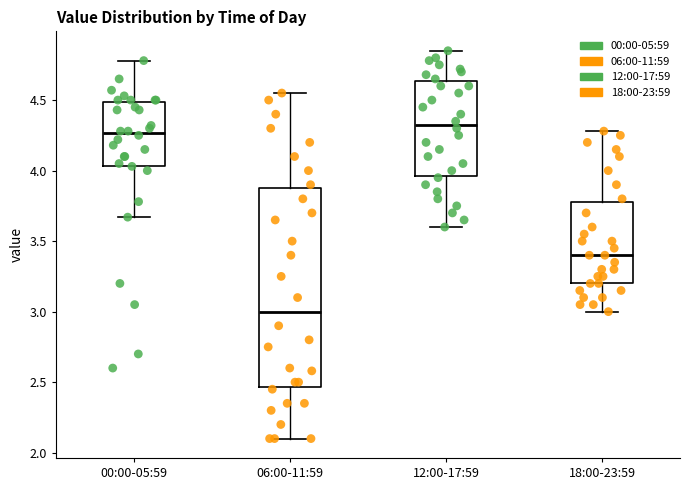

Reading left to right, transcribe this box plot: for each box, give where its median line is, the range the box spans, and where its two whiskers end, as read against the y-axis. The values are not printed on the chart, so give them approximately, as read against the axis.

00:00-05:59: median 4.25, box 4.05 to 4.50, whiskers 3.65 to 4.80
06:00-11:59: median 3.00, box 2.45 to 3.90, whiskers 2.10 to 4.55
12:00-17:59: median 4.35, box 3.95 to 4.65, whiskers 3.60 to 4.85
18:00-23:59: median 3.40, box 3.20 to 3.80, whiskers 3.00 to 4.30